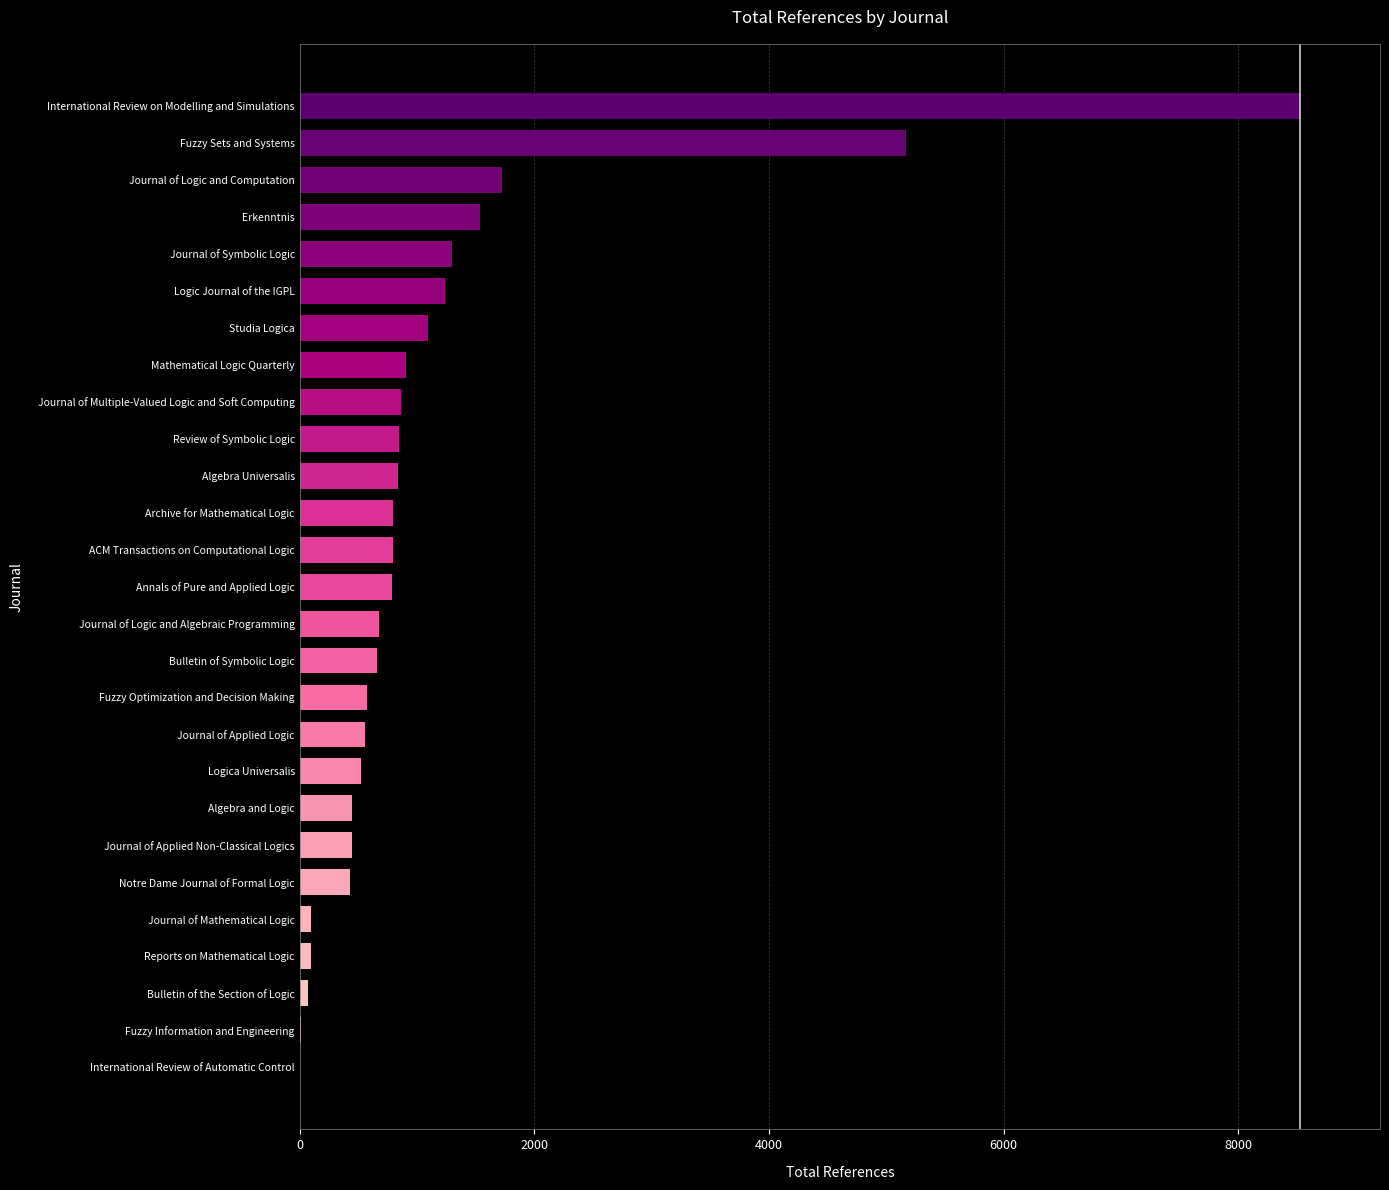

Is it true that the value at ACM Transactions on Computational Logic is 797?

True